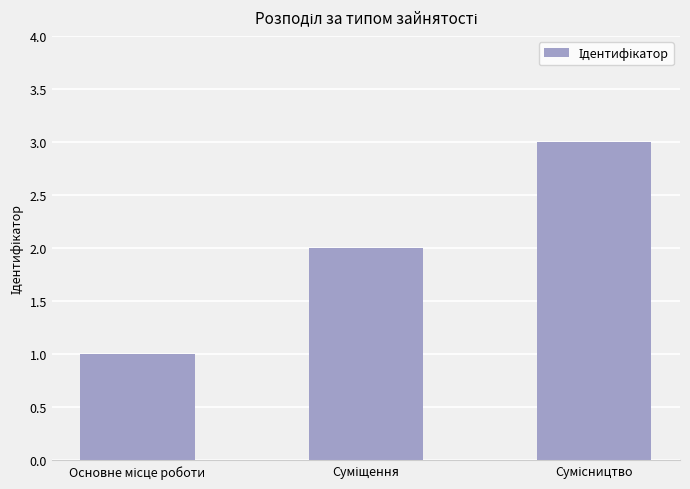

What is the sum of all values?

6